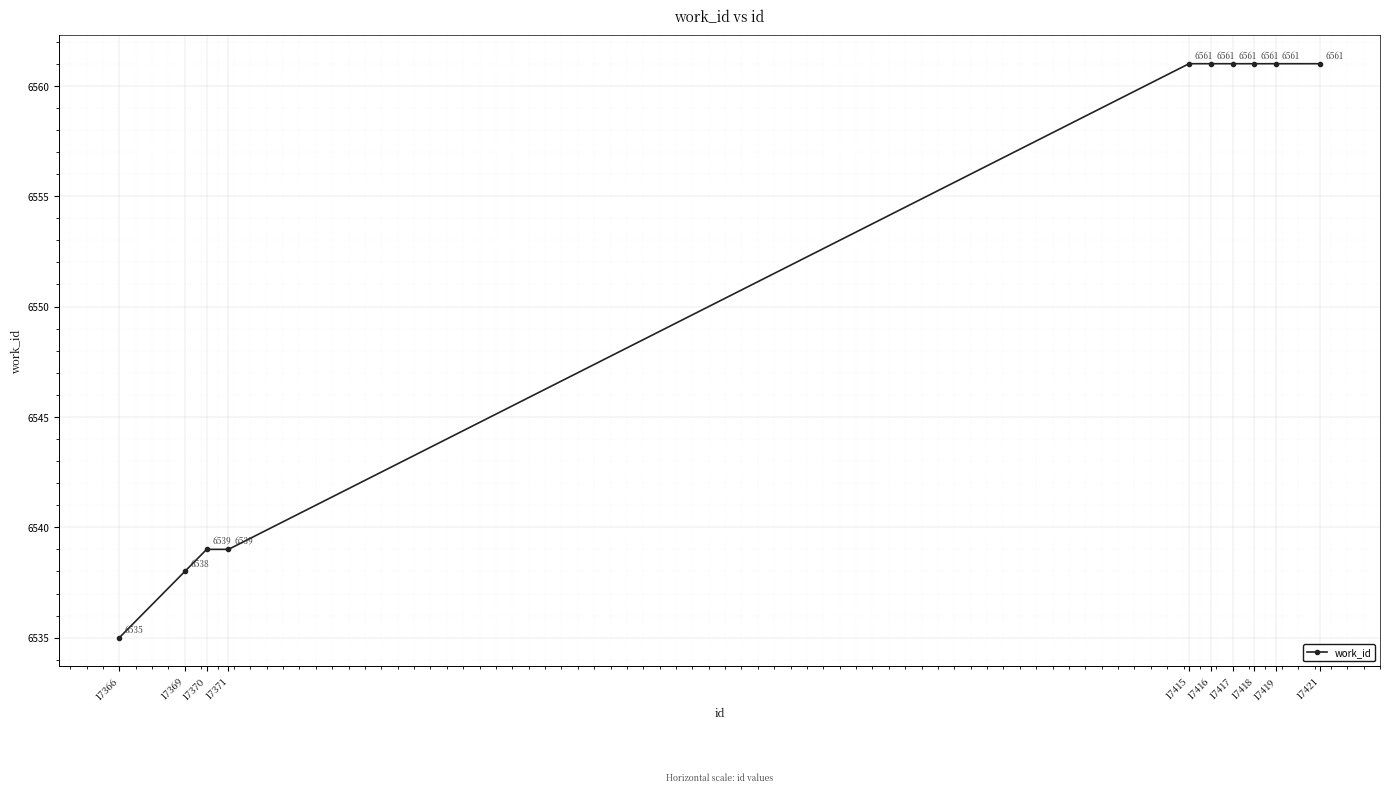

How many series are shown in this chart?

1